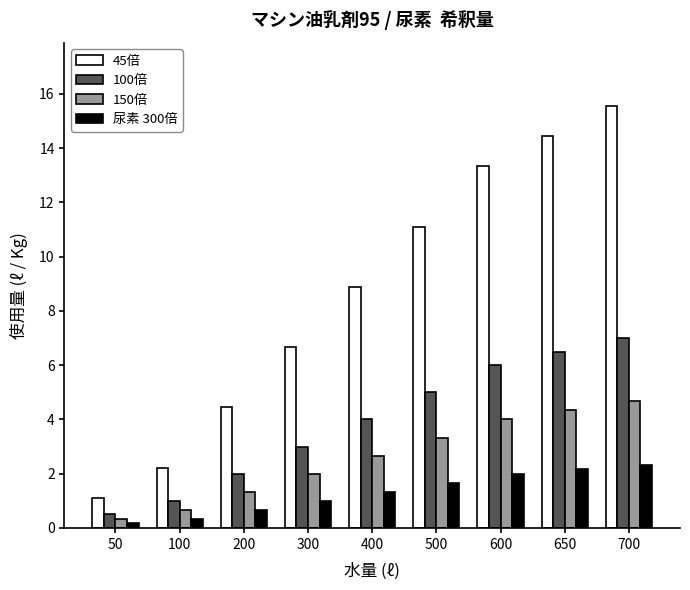

How many data points does each series have?

9